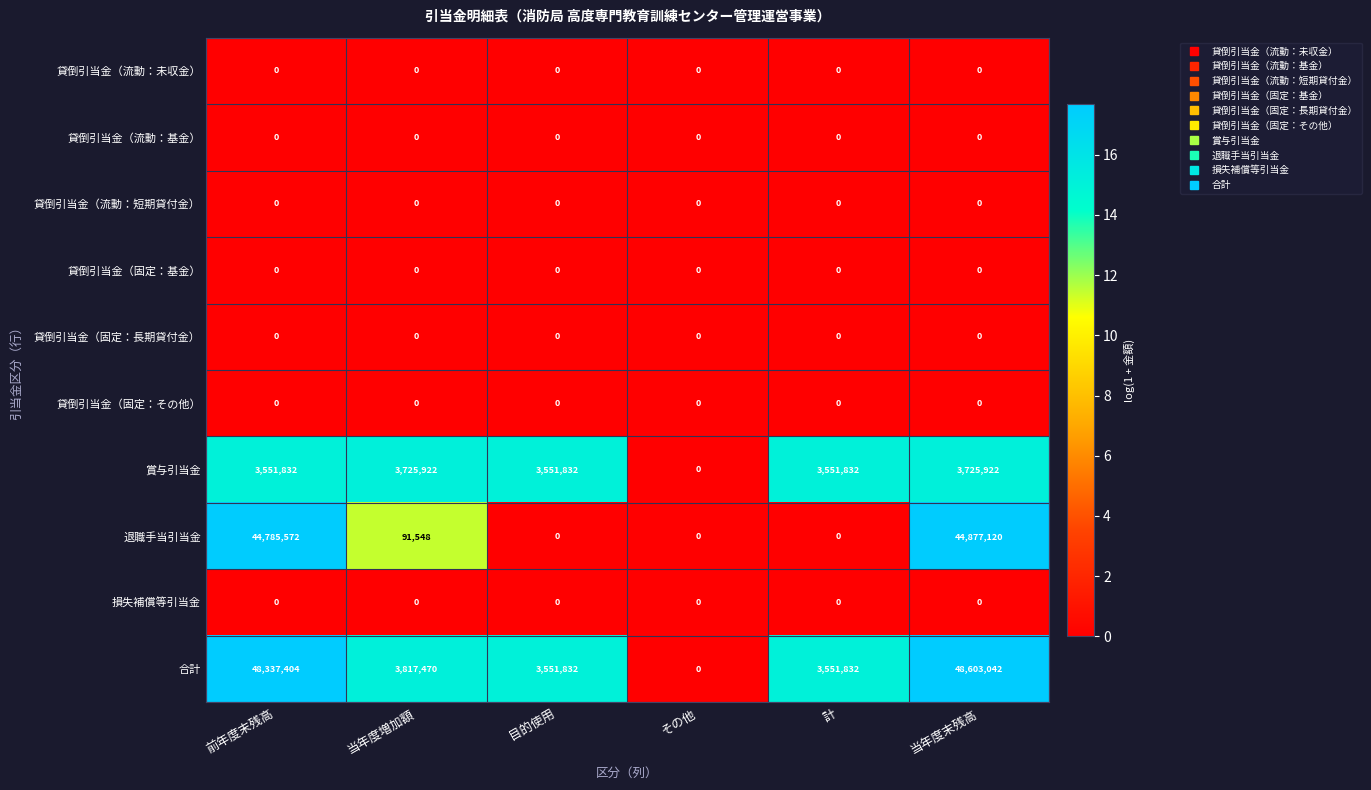

At which label does 合計 first exceed 3817470?

前年度末残高